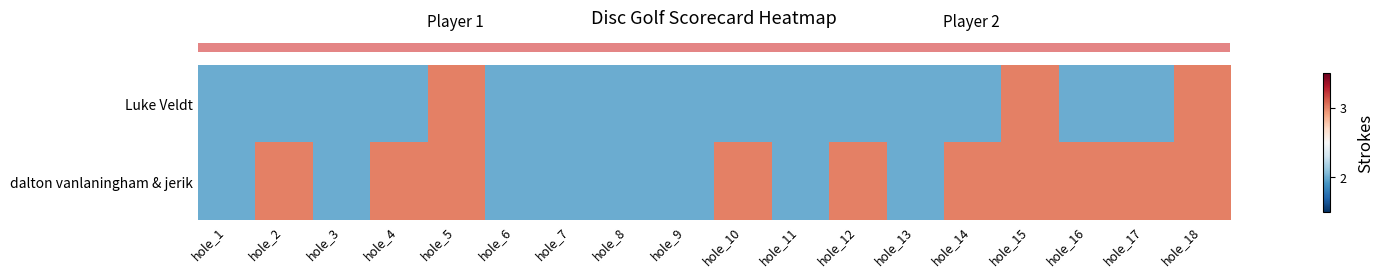

At which category is the sum across all series the highest?

hole_5